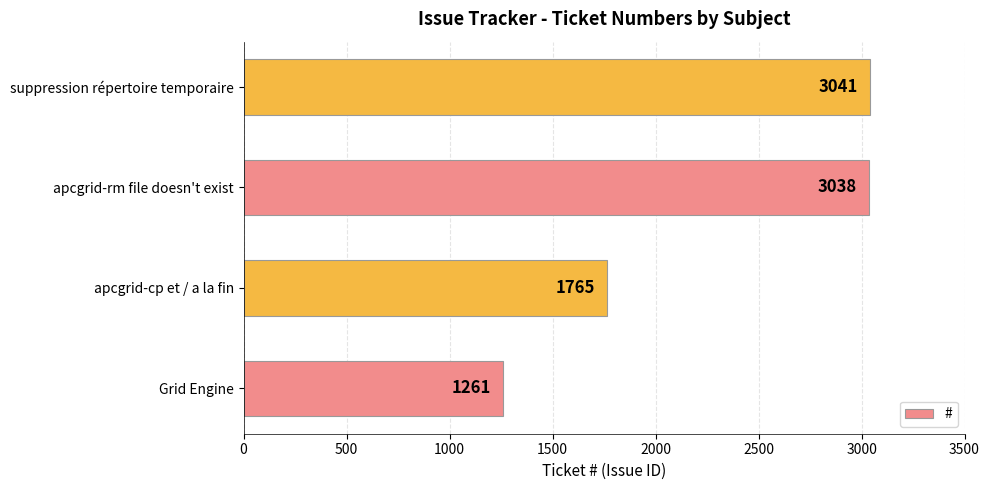

Does the chart contain stacked bars?

No